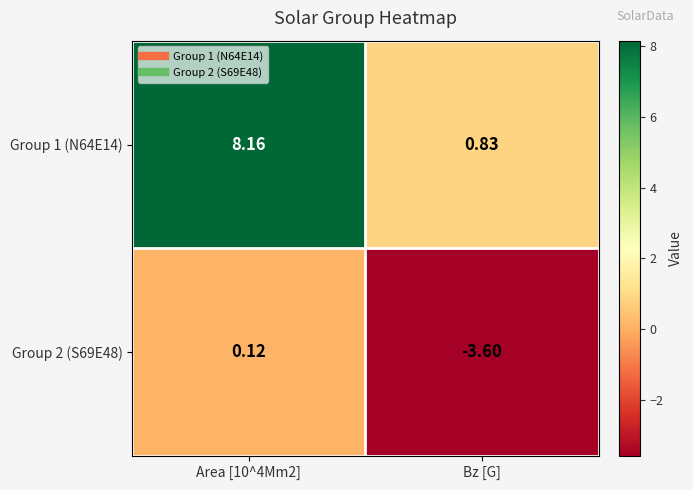

Where is Group 1 (N64E14) nearest to the value 4?

Bz [G]